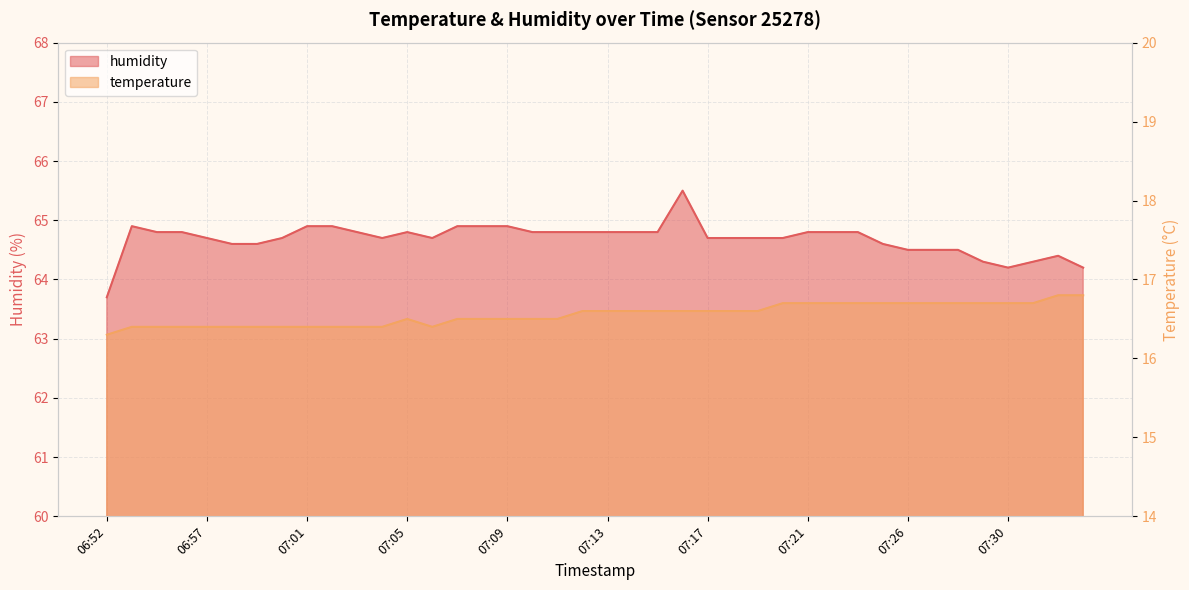

True or false: temperature and humidity intersect in this chart.

False